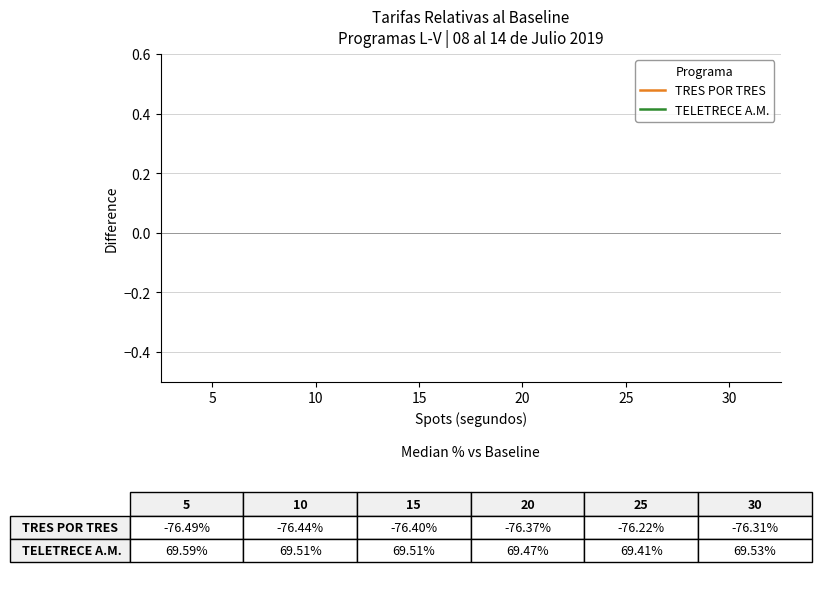

True or false: TELETRECE A.M. has a value of 0.5 at 20.

False